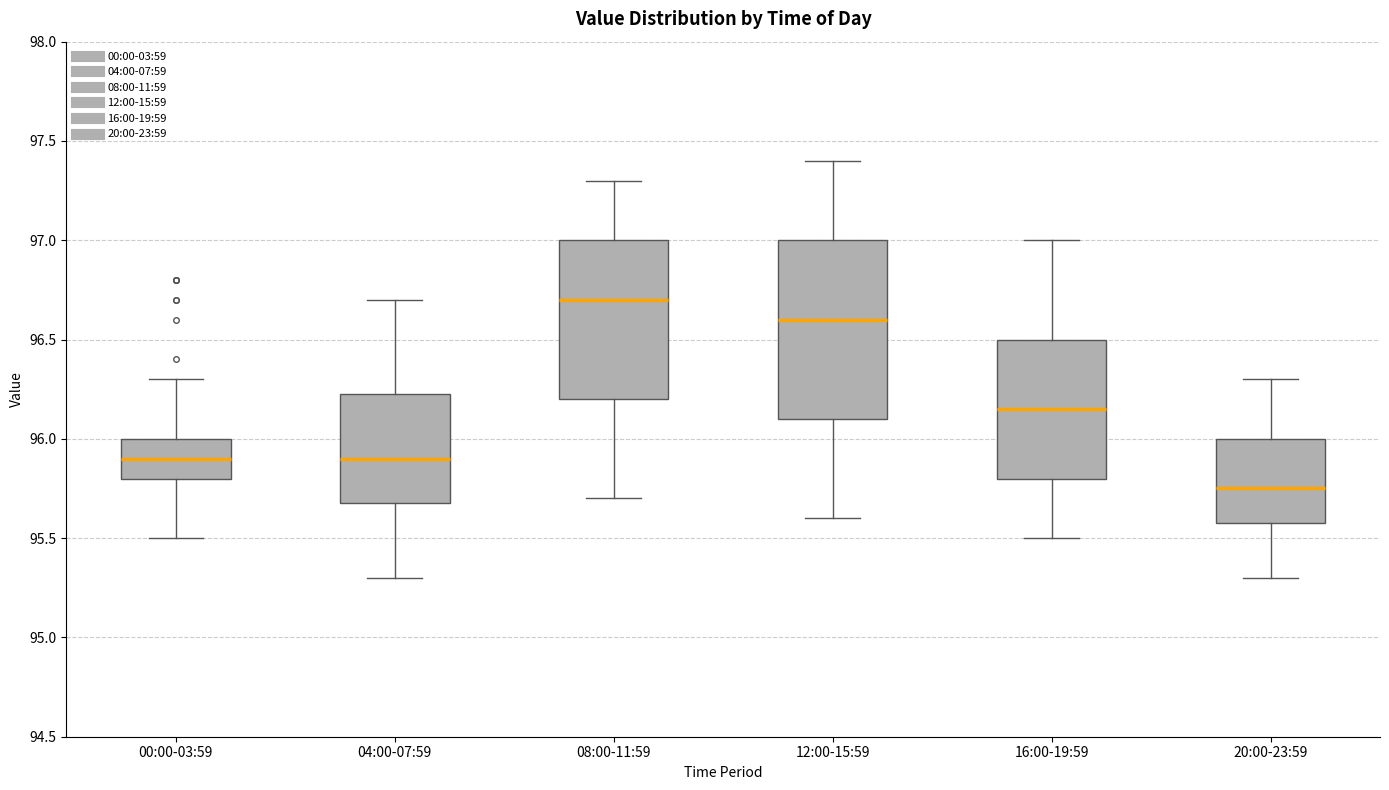

Comparing the boxes themselves (not the whiskers), which one is the tallest?

12:00-15:59